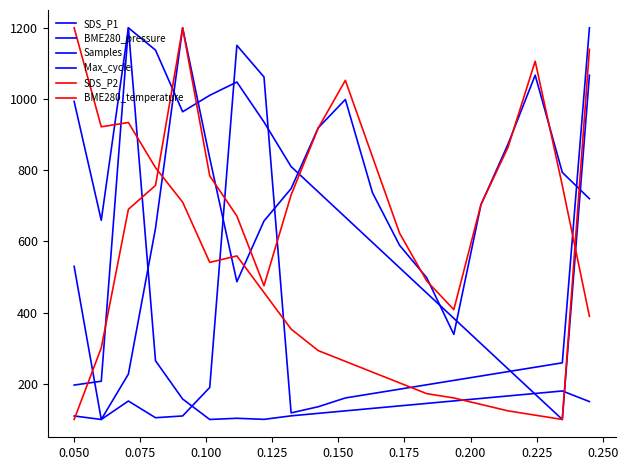

Does the chart have visible grid lines?

No